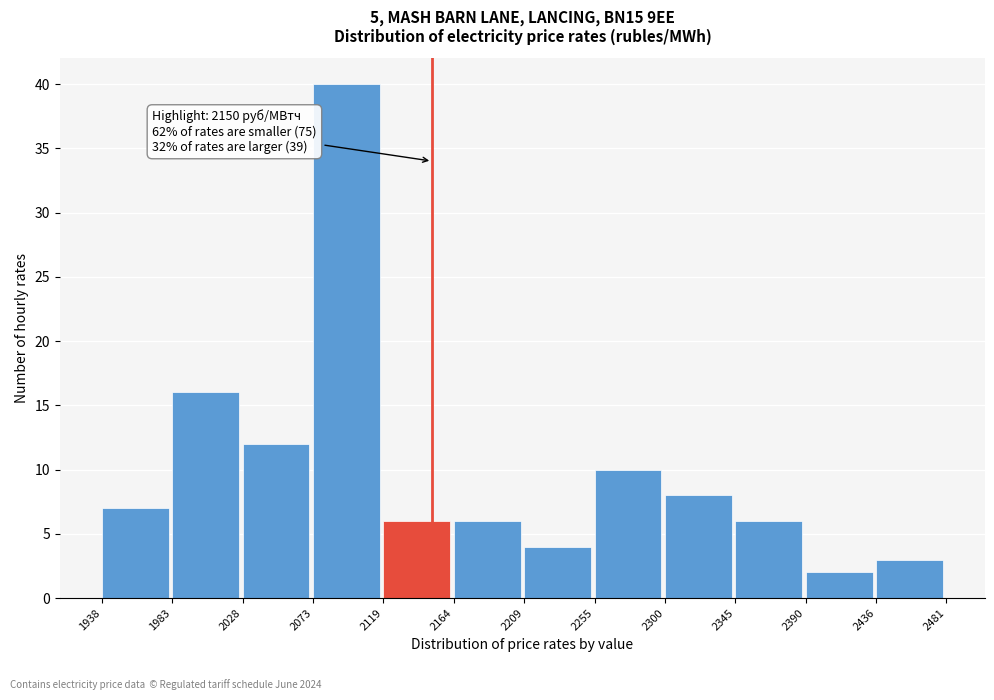

Which range on the x-axis has the tallest bar?

2073 to 2119